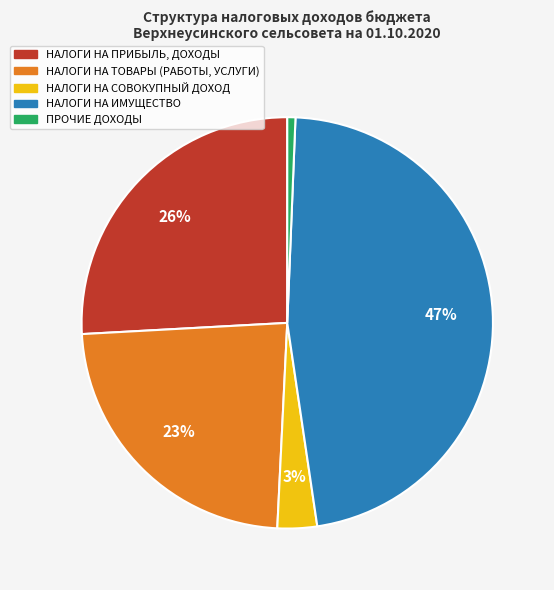

Count the number of slices in the pie.

5